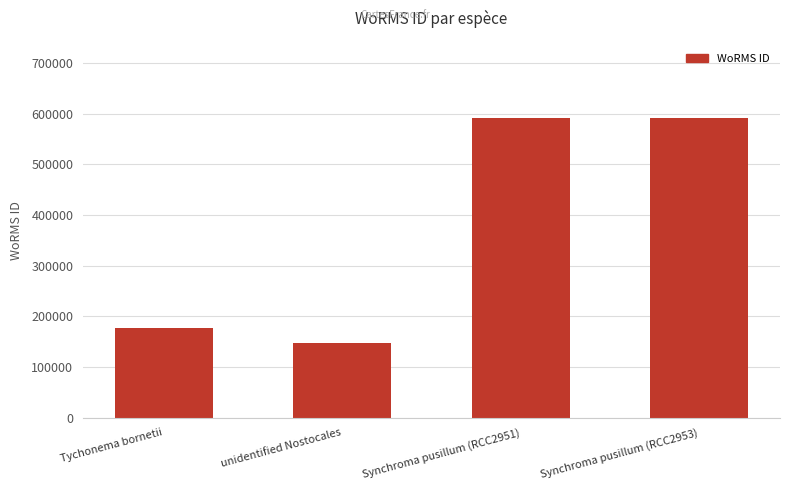

Does the chart contain stacked bars?

No